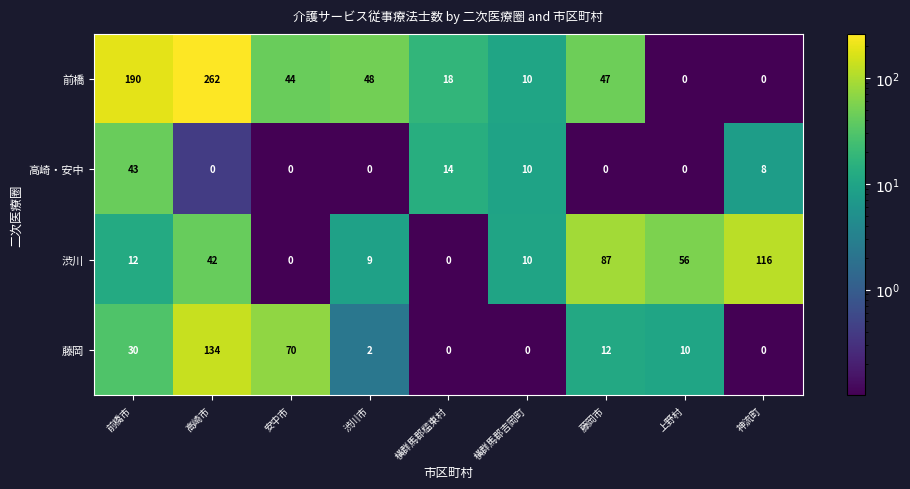

Is it true that 渋川 equals 73 at 高崎市?

False